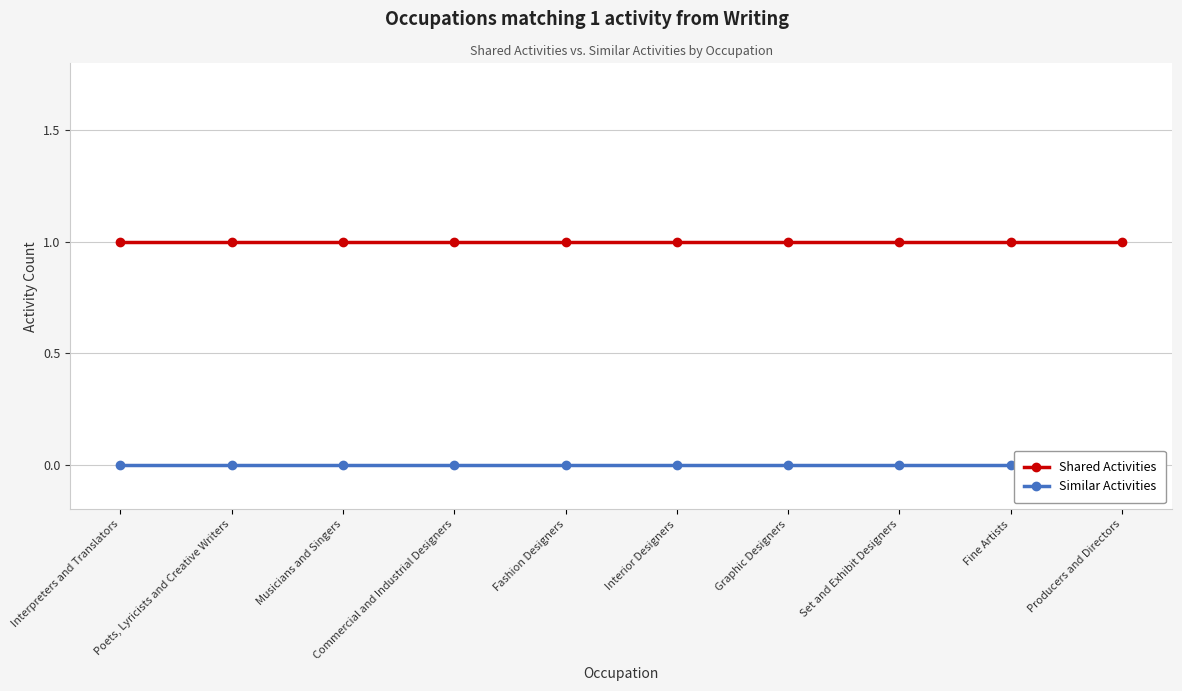

List the series in order of their peak value, highest first.

Shared Activities, Similar Activities